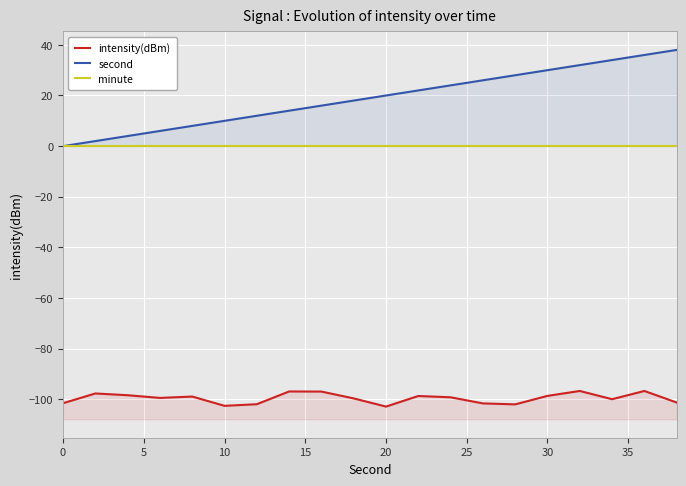

Does the chart display data point markers on the line(s)?

No